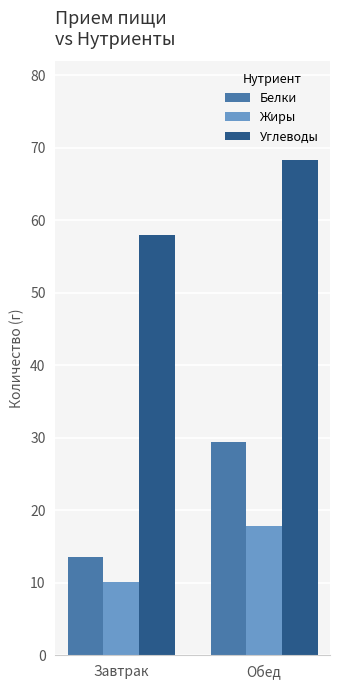

How many bars are there in each group?

3